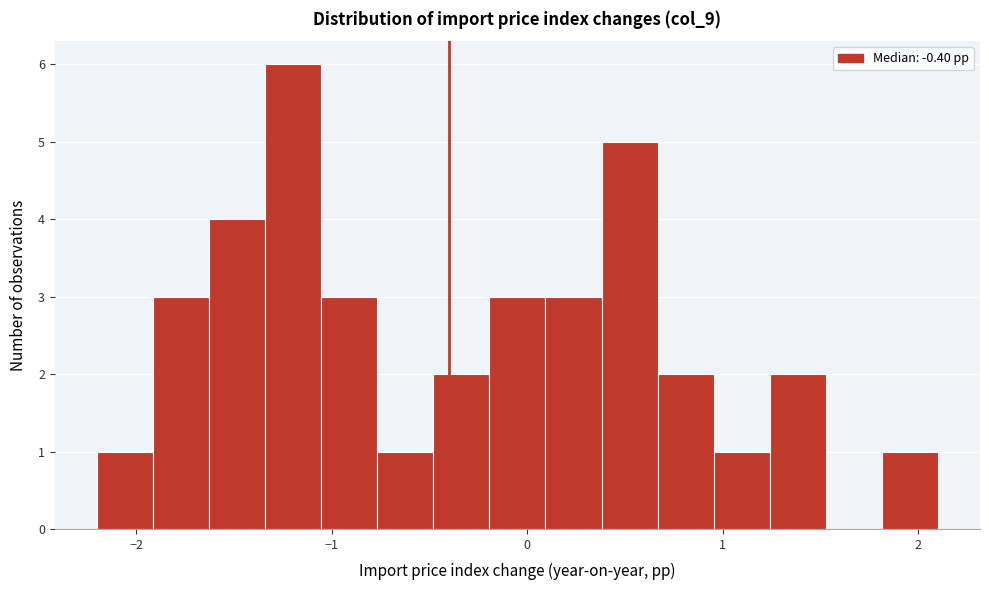

Read against the x-axis, roughly where is the centre of the tallest bar?

-1.2